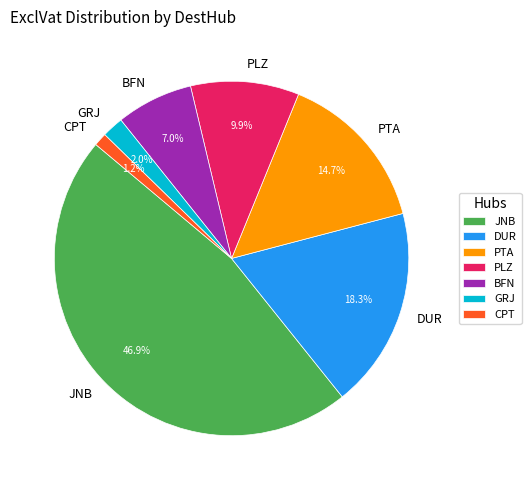

Is BFN the majority of the pie?

No